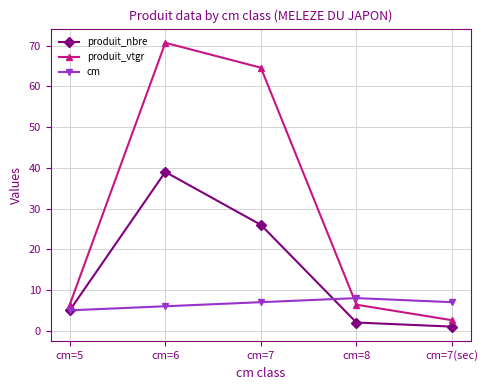

What position from the left is cm=8?

4